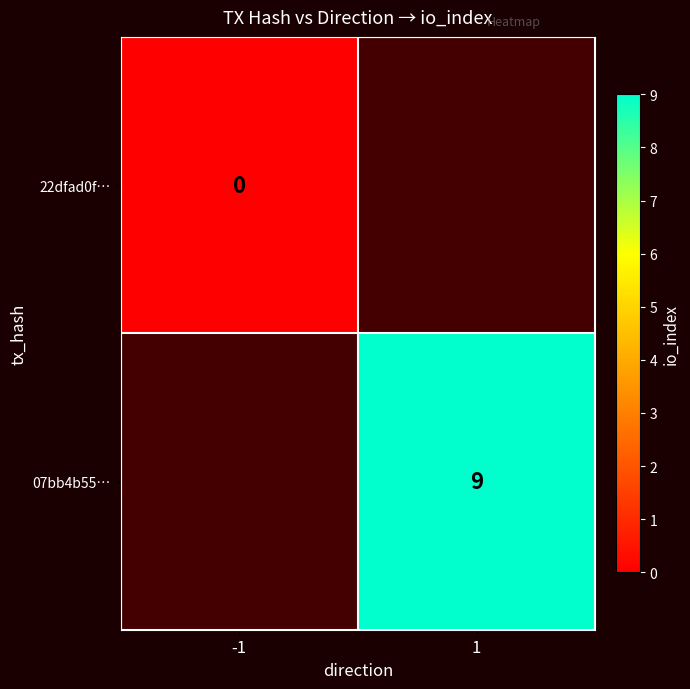

The 07bb4b55… series shows 12 at 1. True or false?

False